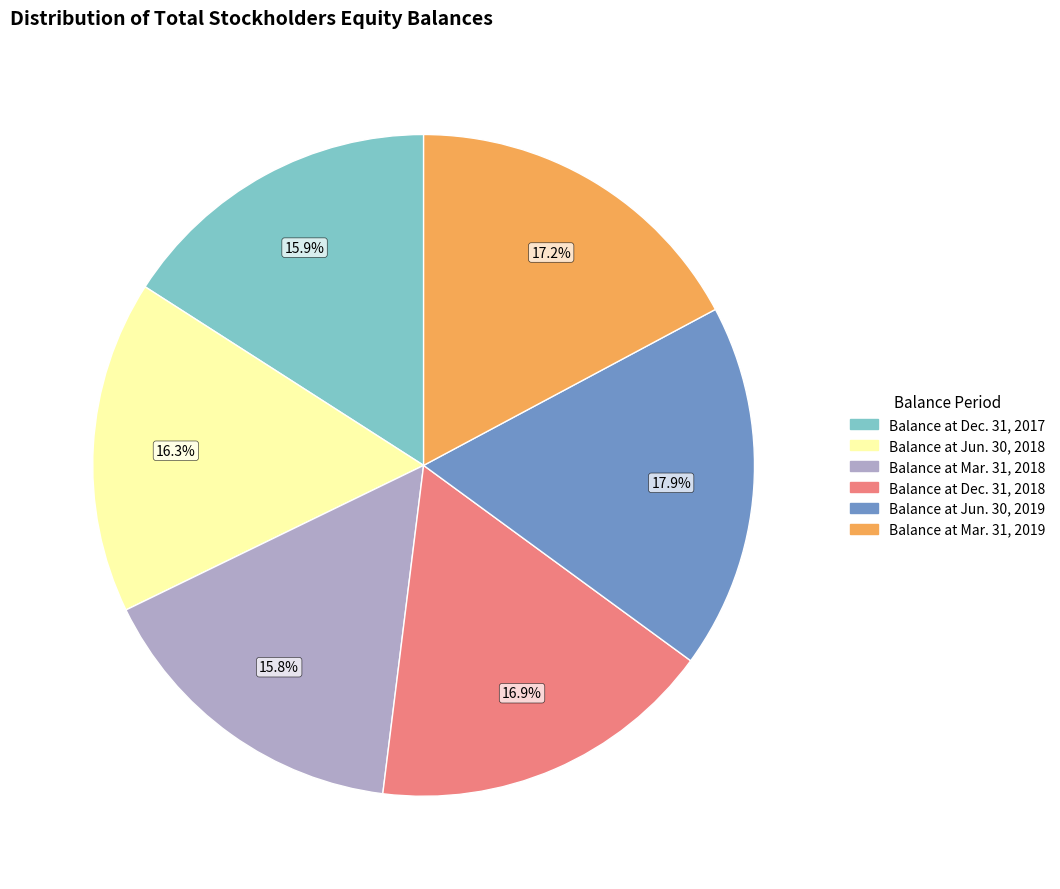

Approximately how many times larger is the value at Balance at Dec. 31, 2018 compared to Balance at Jun. 30, 2019?

0.9